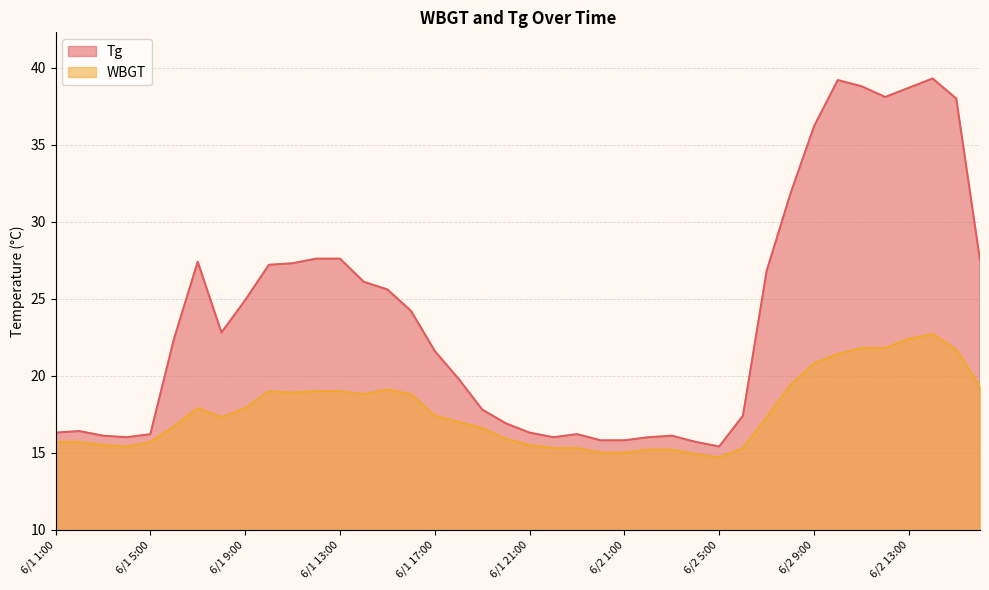

What is the average value of the WBGT series?

17.7